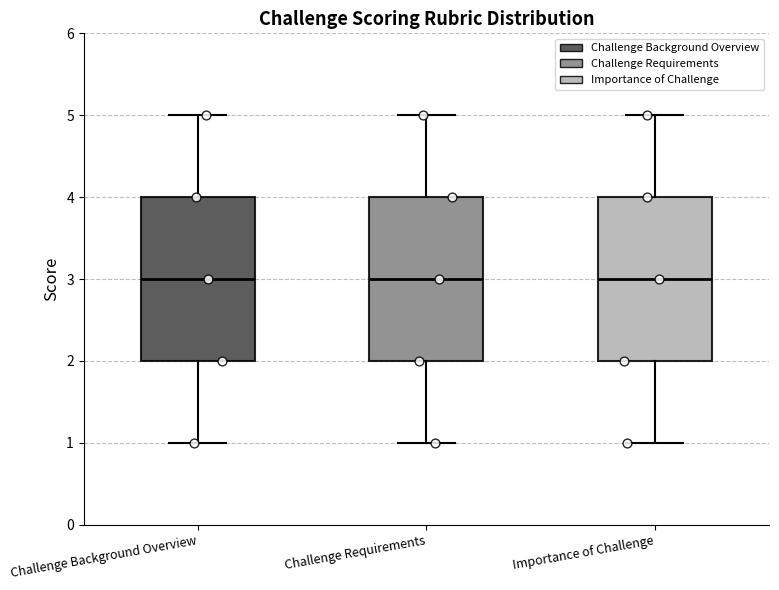

Reading left to right, read every box against the y-axis: the position of its median line, the range the box covers, and the ends of its whiskers. The values are not printed on the chart, so give them approximately, as read against the axis.

Challenge Background Overview: median 3, box 2 to 4, whiskers 1 to 5
Challenge Requirements: median 3, box 2 to 4, whiskers 1 to 5
Importance of Challenge: median 3, box 2 to 4, whiskers 1 to 5